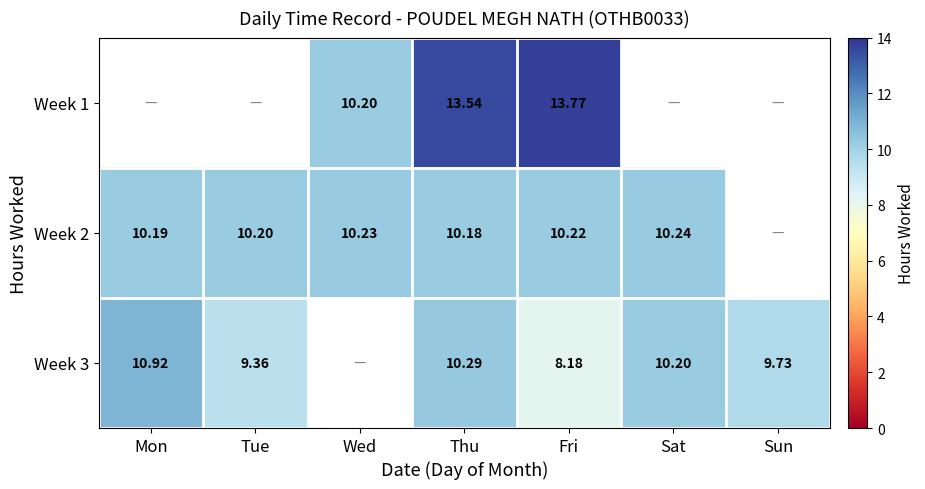

Rank the series at Wed from highest to lowest value.

Week 2, Week 3, Week 1